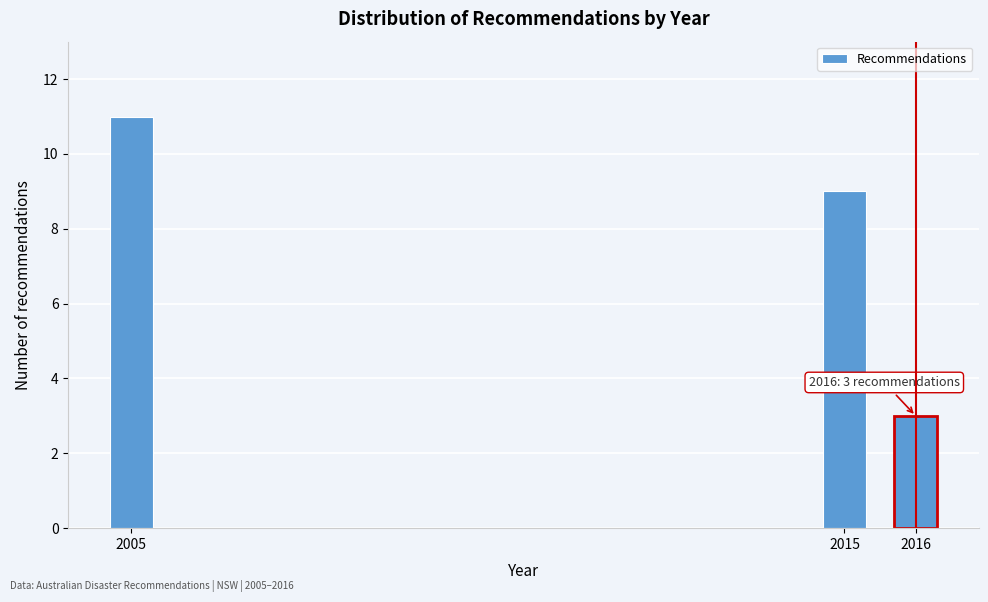

Reading left to right, what are all the values shown in this chart?

2005=11	2015=9	2016=3